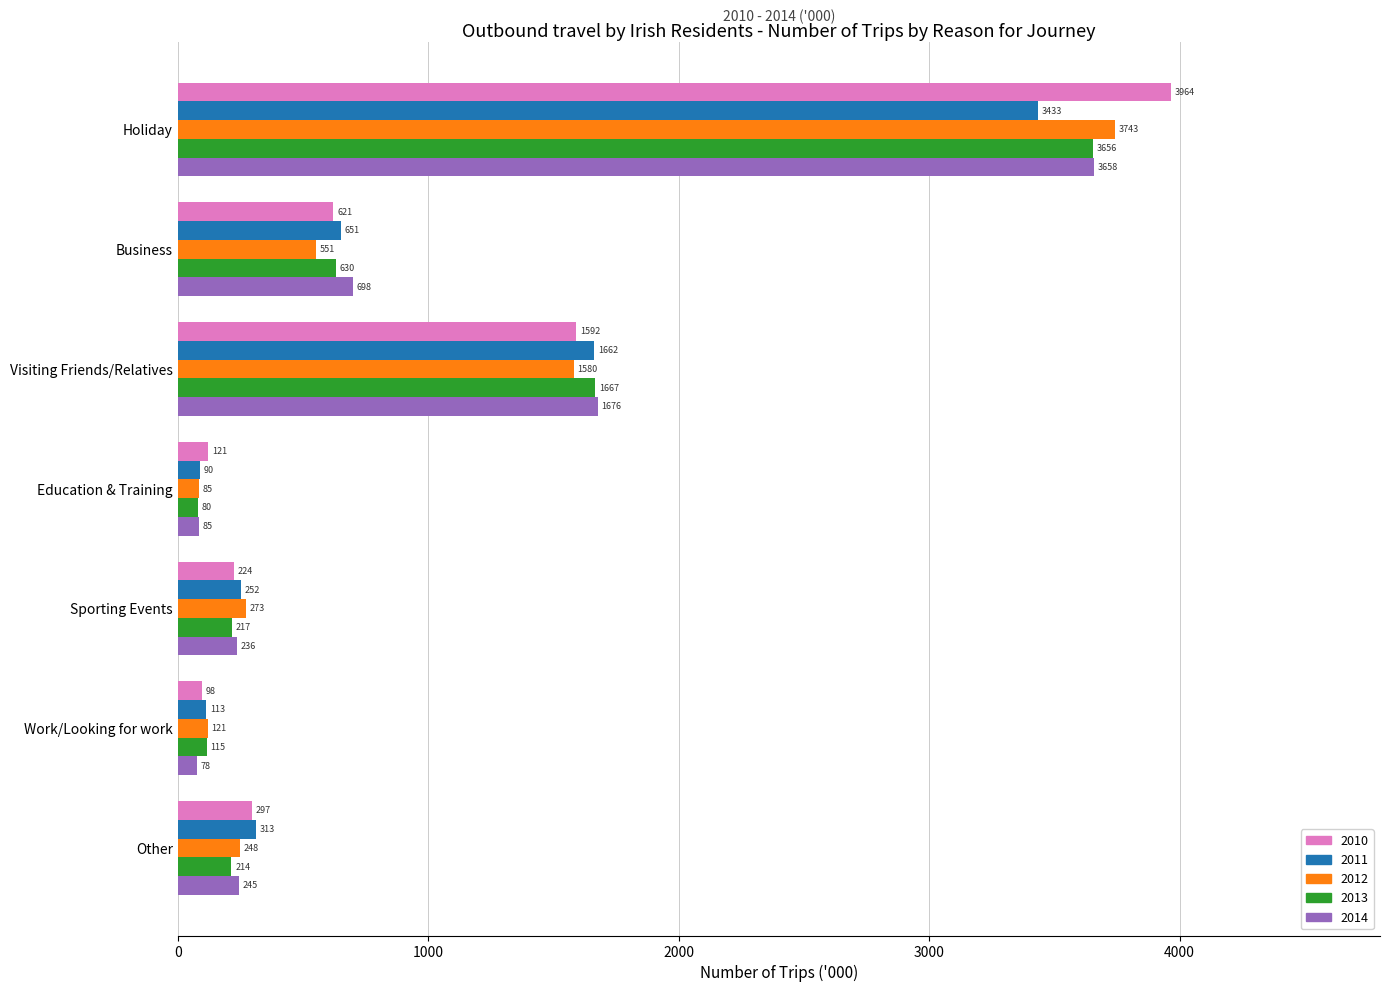

Between Sporting Events and Other, which series saw the biggest shift?

2010